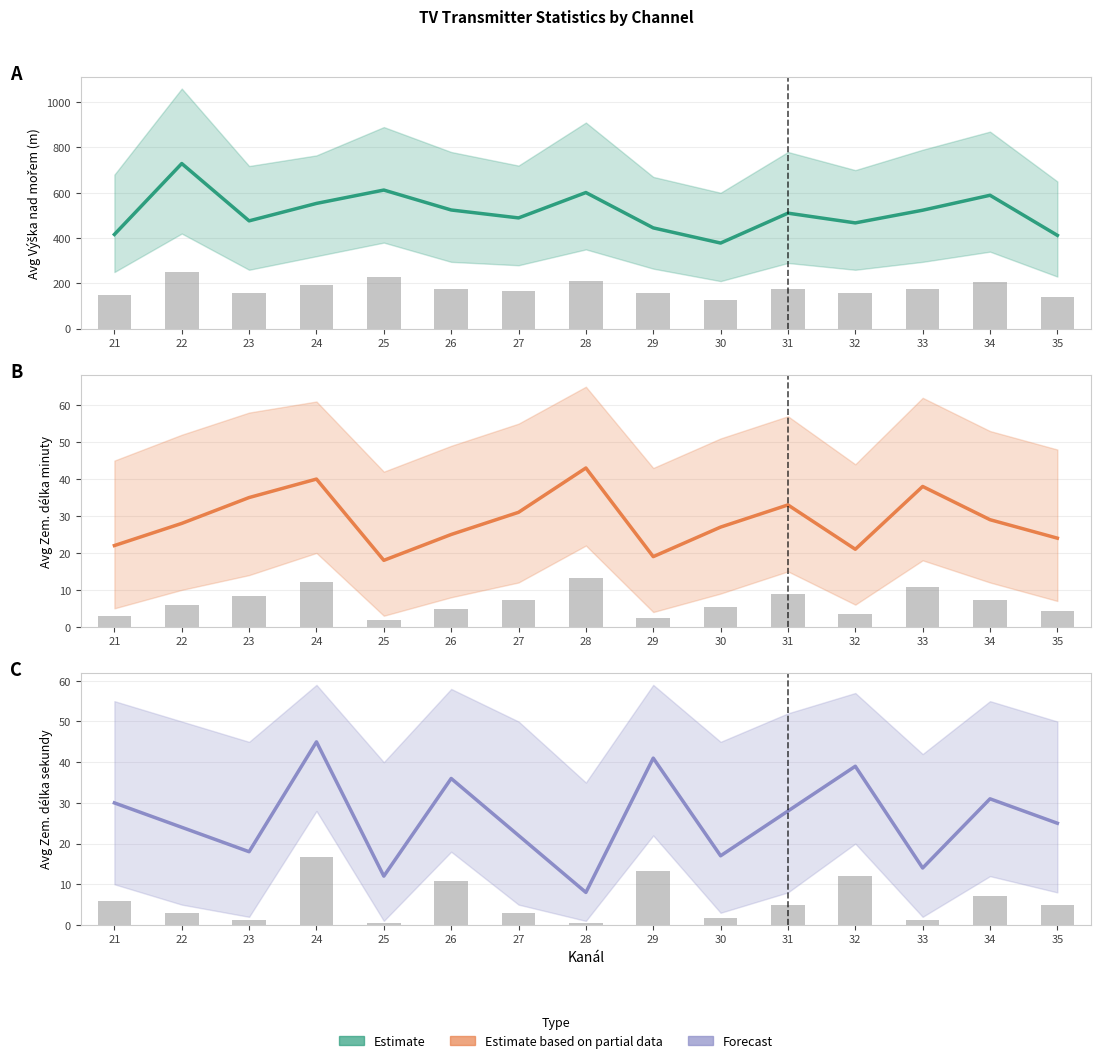

Which series changed the most between 23 and 25?

Avg Vyska nad morem